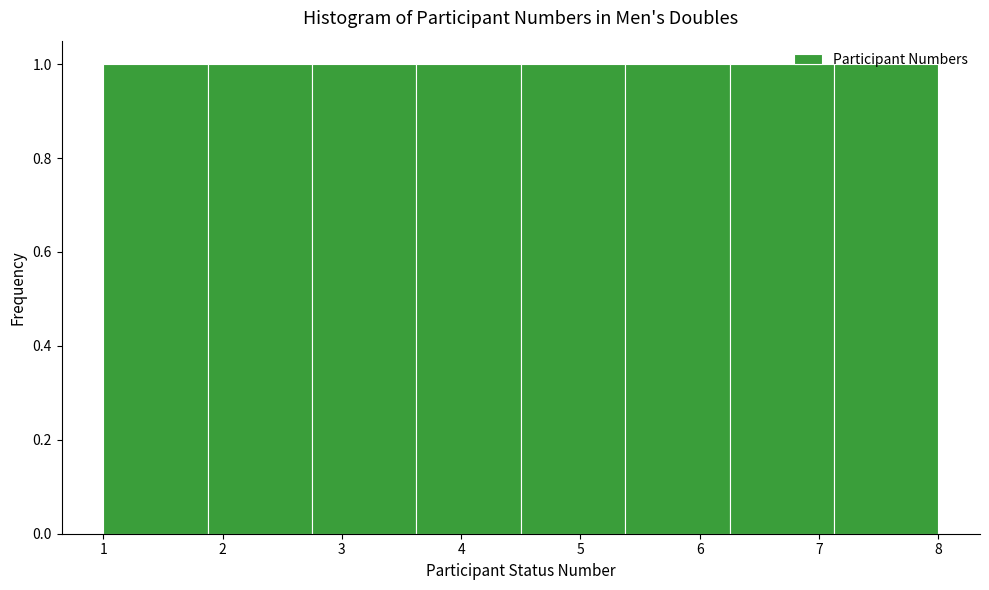

What is the height of the bar covering 3.6 to 4.5 on the x-axis? Neither the bar edges nor the heights are printed on the chart, so give them approximately, as read against the axes.

1